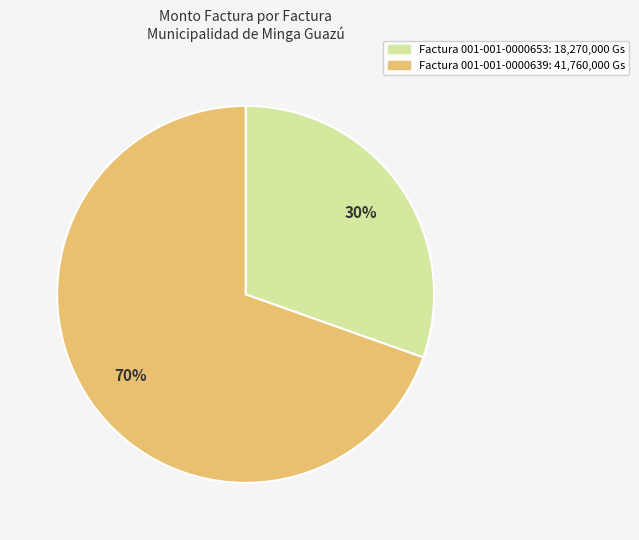

To the nearest percent, what is the average slice percentage?

50%